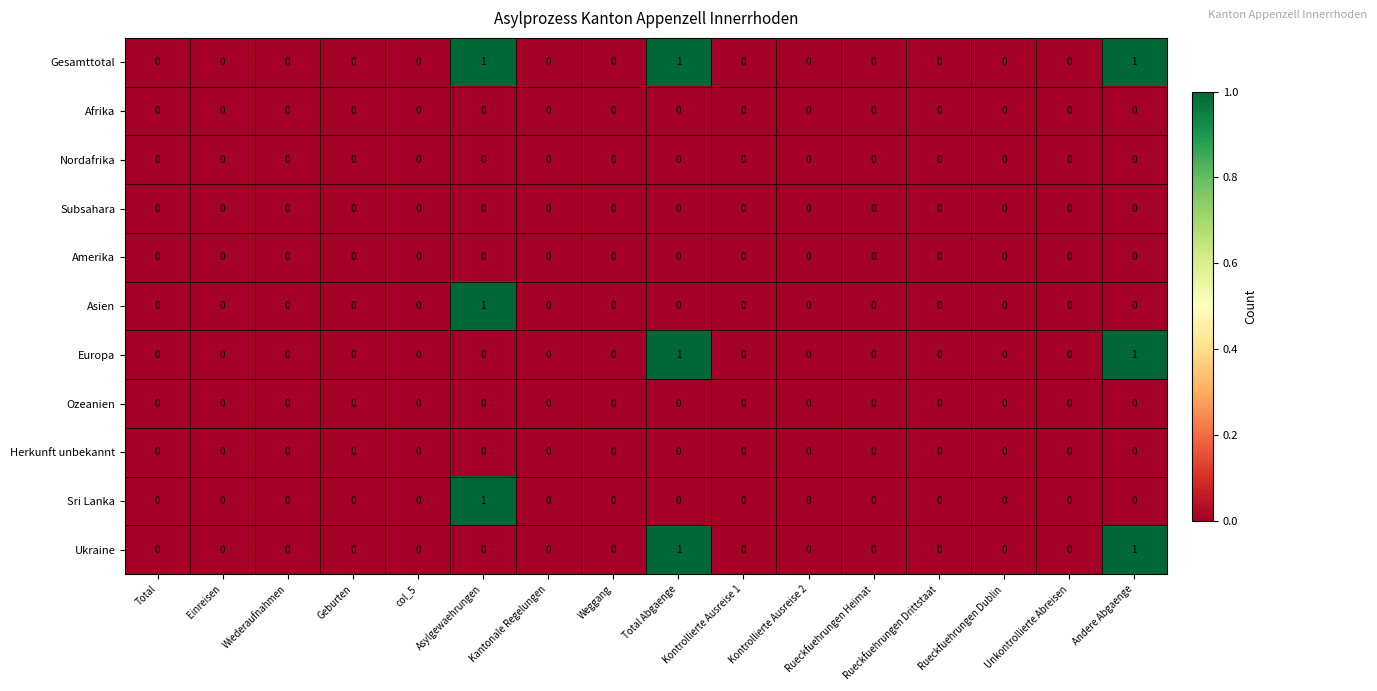

The value of Ukraine at Unkontrollierte Abreisen is -1. True or false?

False